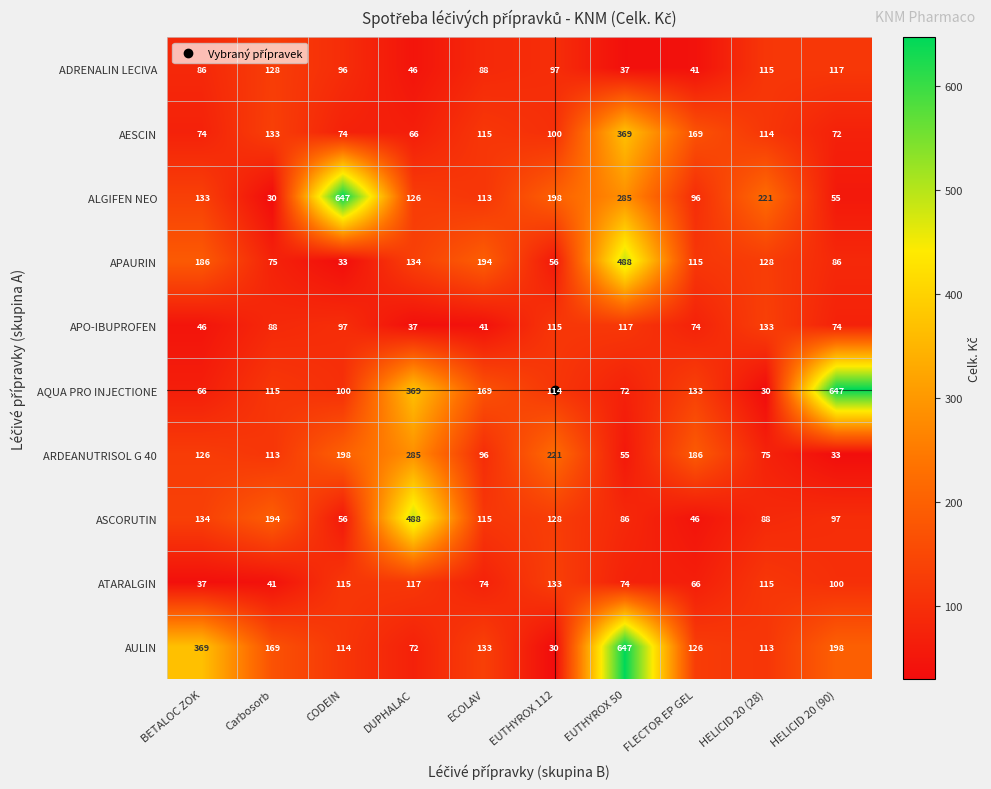

Is the value of APAURIN at CODEIN greater than the value of APO-IBUPROFEN at CODEIN?

No